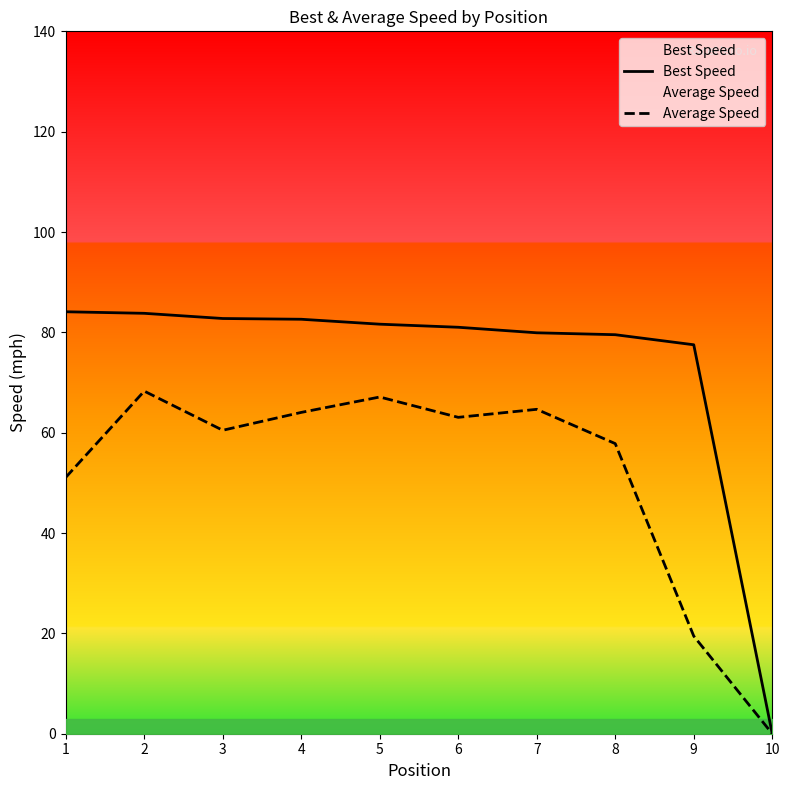

At how many categories does at least one series exceed 23?

9